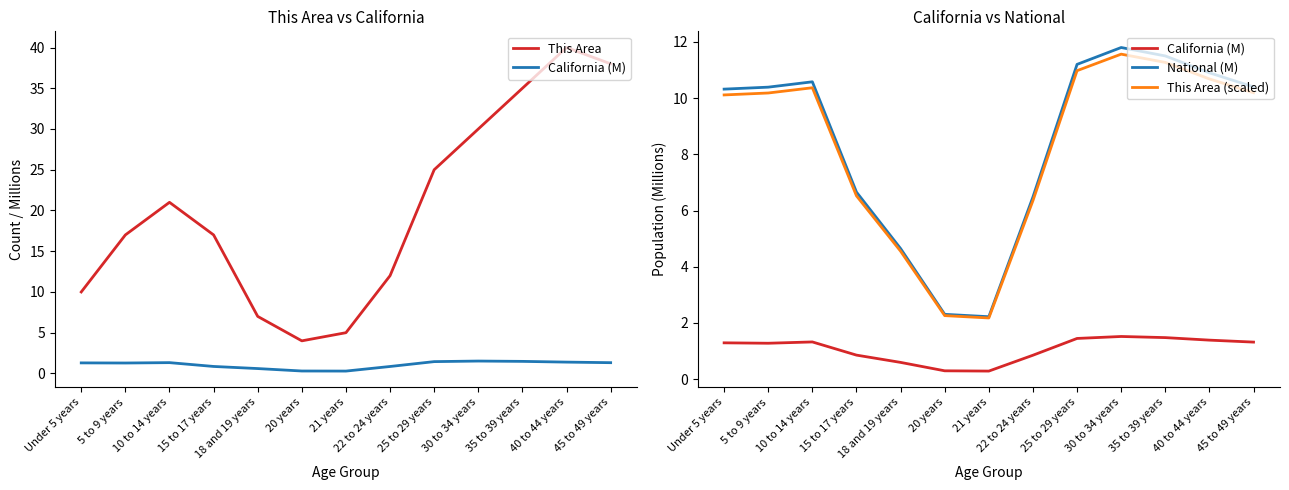

In This Area, how many points are lower than both neighbors (excluding endpoints)?

1